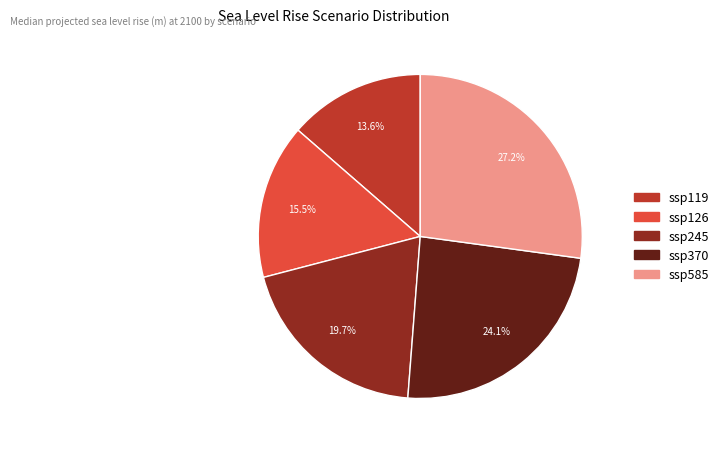

To the nearest percent, what is the difference between the ssp585 and ssp126 slice percentages?

12%